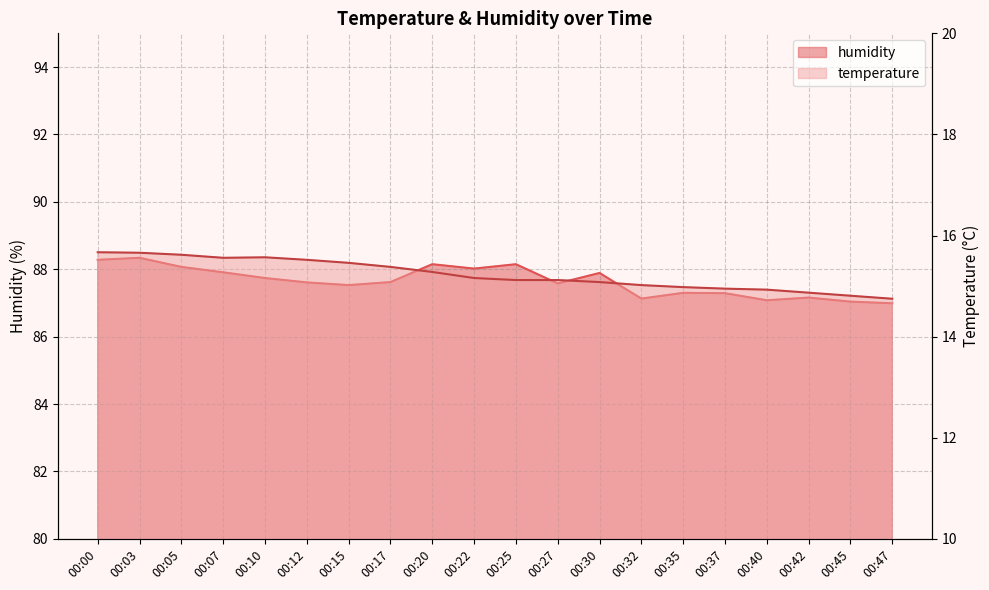

At 00:07, list the series in order from smallest to largest.

temperature, humidity